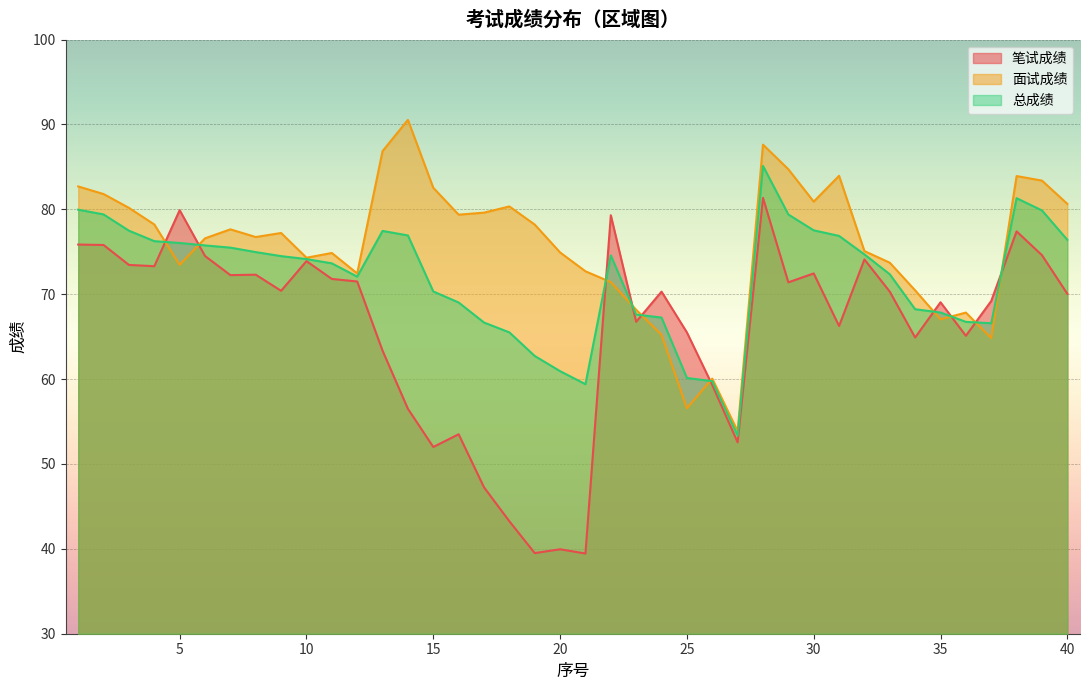

Which series has the largest range (max minus min)?

笔试成绩